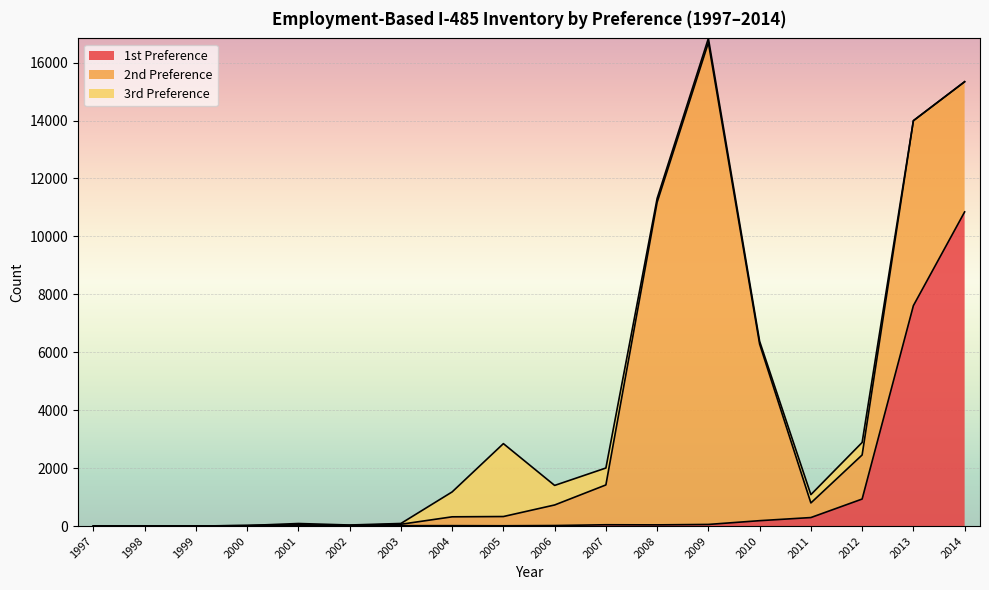

List the labels in order of 3rd Preference value, largest first.

2005, 2004, 2006, 2007, 2012, 2011, 2009, 2008, 2010, 2001, 2003, 2002, 1998, 2000, 1997, 1999, 2013, 2014